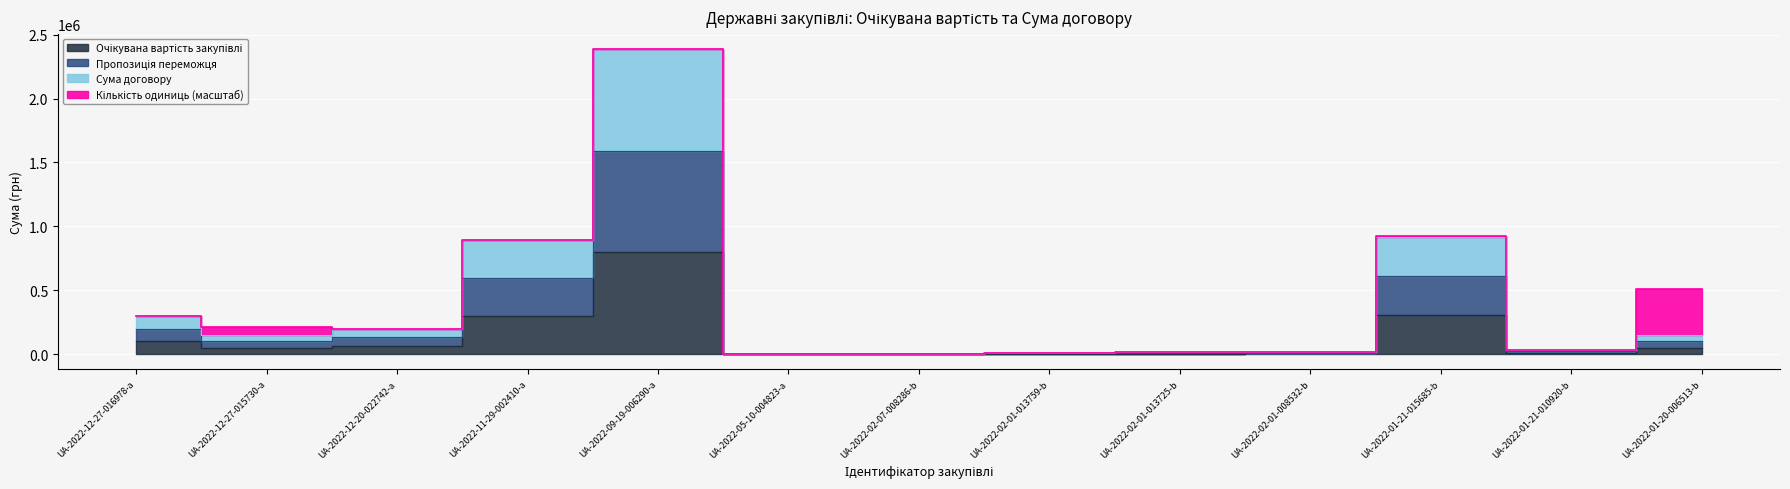

At which label does Сума договору first exceed 99000?

UA-2022-12-27-016978-a